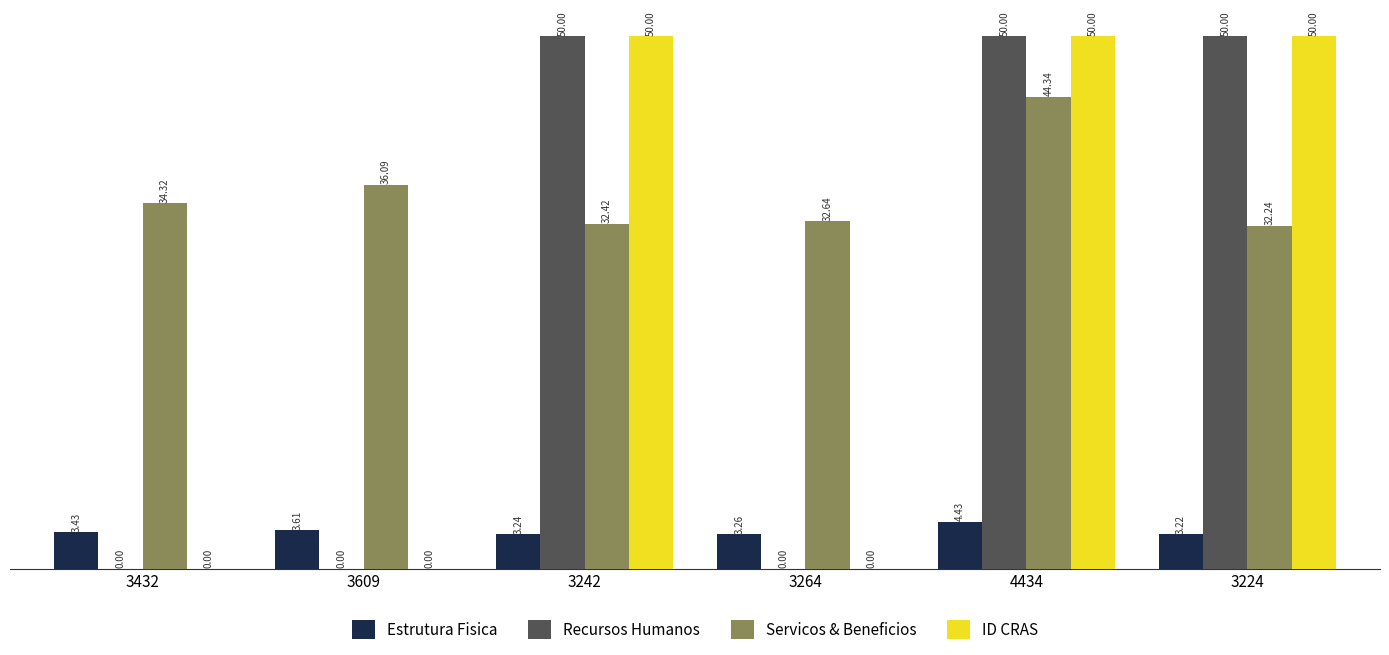

How many positive values does the ID CRAS series have?

3